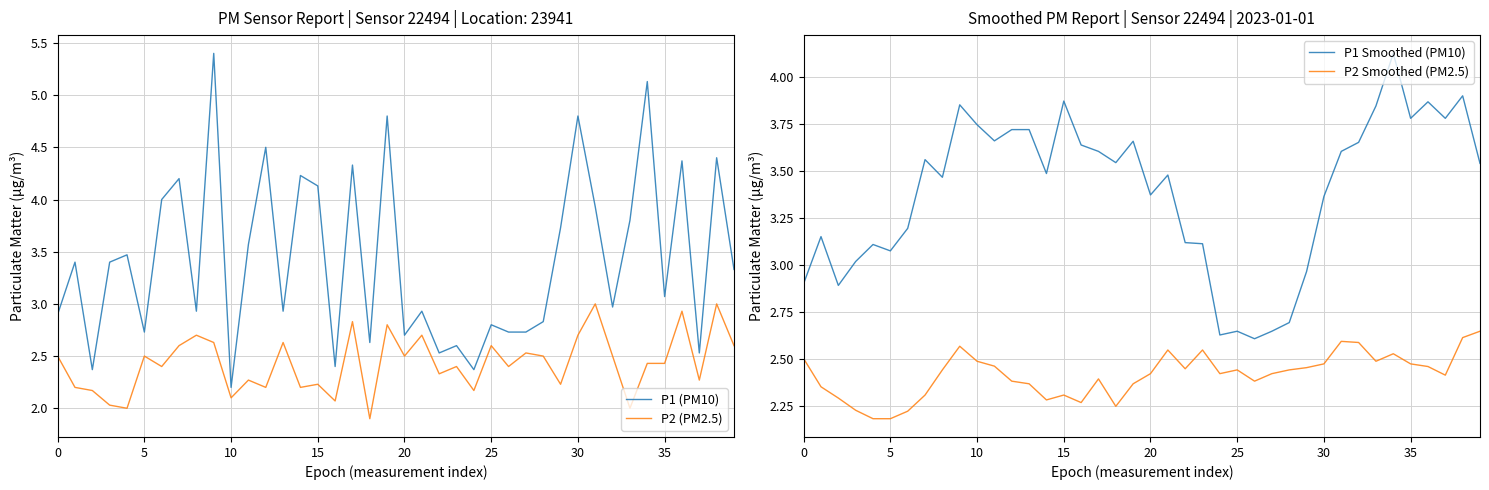

At how many categories does at least one series exceed 2?

40